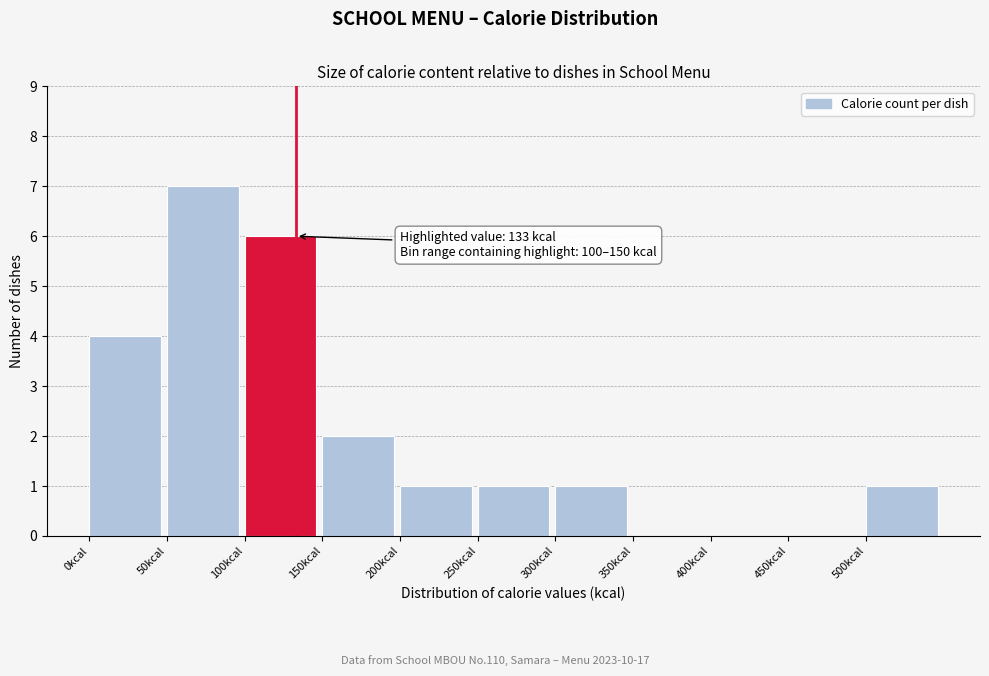

Over which range of the x-axis is the bar tallest?

50 to 100